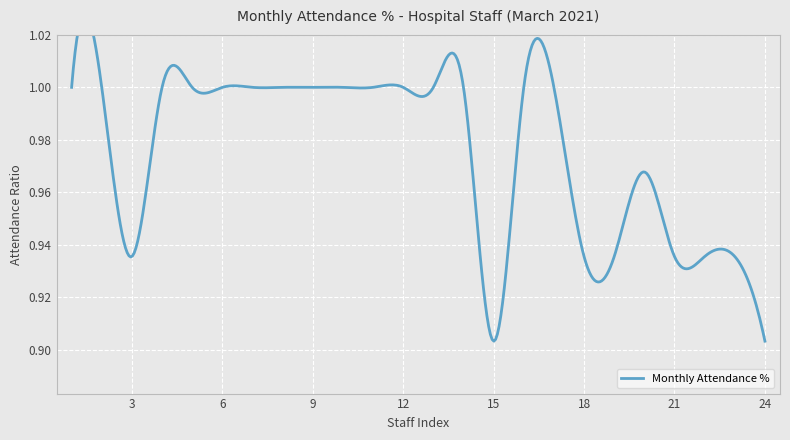

Which category has the highest value across all series?

1